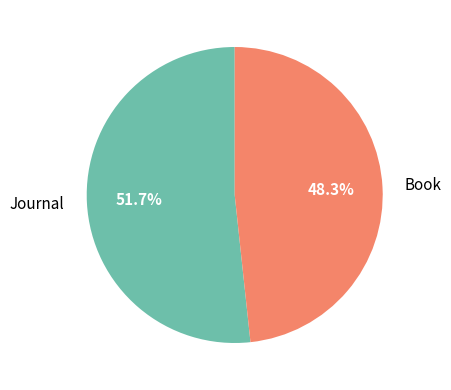

Rank the categories by value from lowest to highest.

Book, Journal